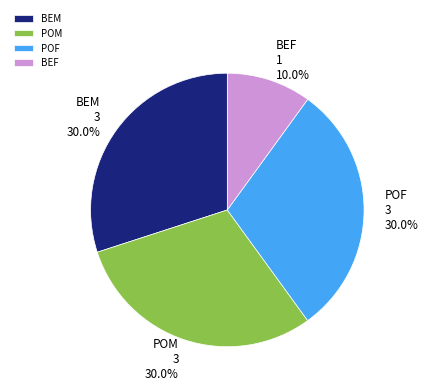

Is there a majority slice in this chart?

No